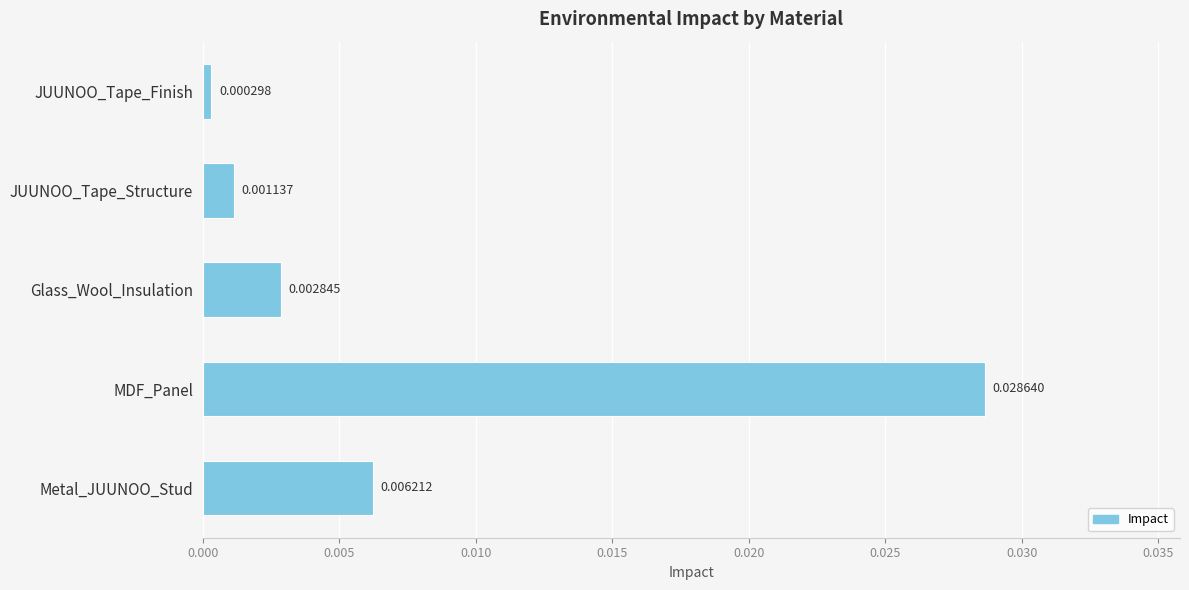

Rank the categories by value from lowest to highest.

JUUNOO_Tape_Finish, JUUNOO_Tape_Structure, Glass_Wool_Insulation, Metal_JUUNOO_Stud, MDF_Panel